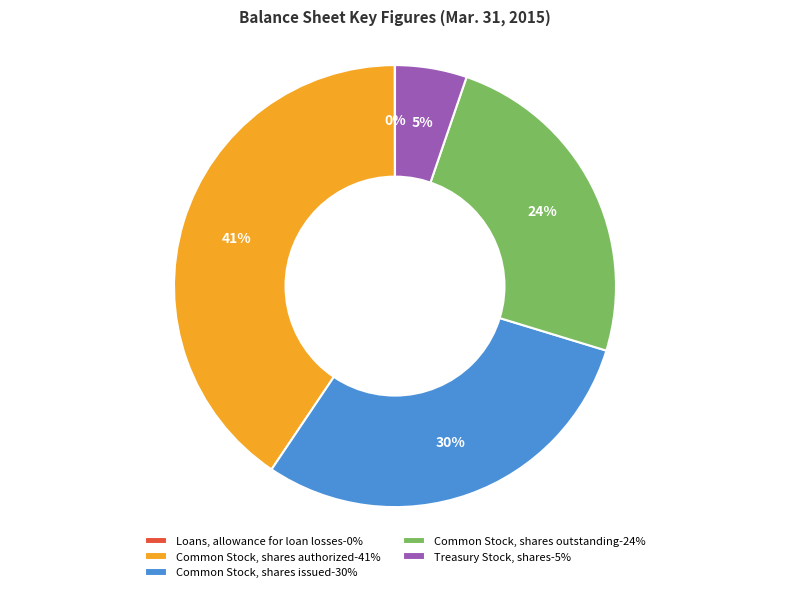

To the nearest percent, what is the difference between the largest and smallest slice percentages?

41%